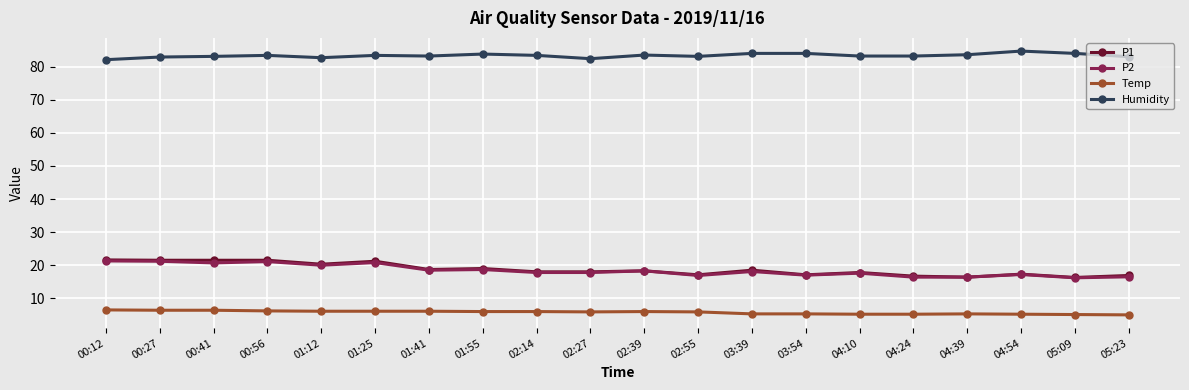

Is this an area chart (filled region under the line)?

No